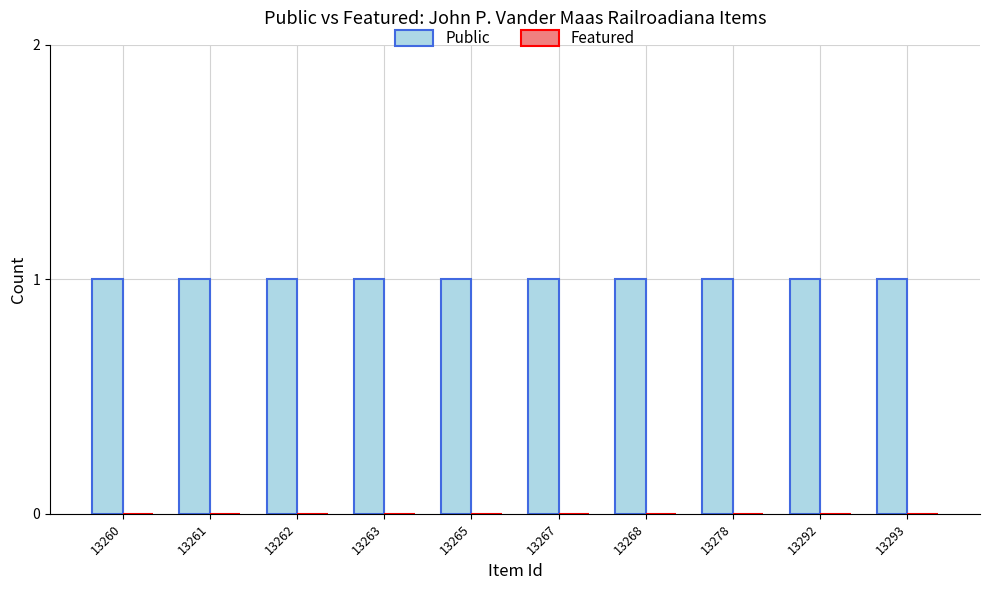

What are all the series names shown in the legend?

Public, Featured